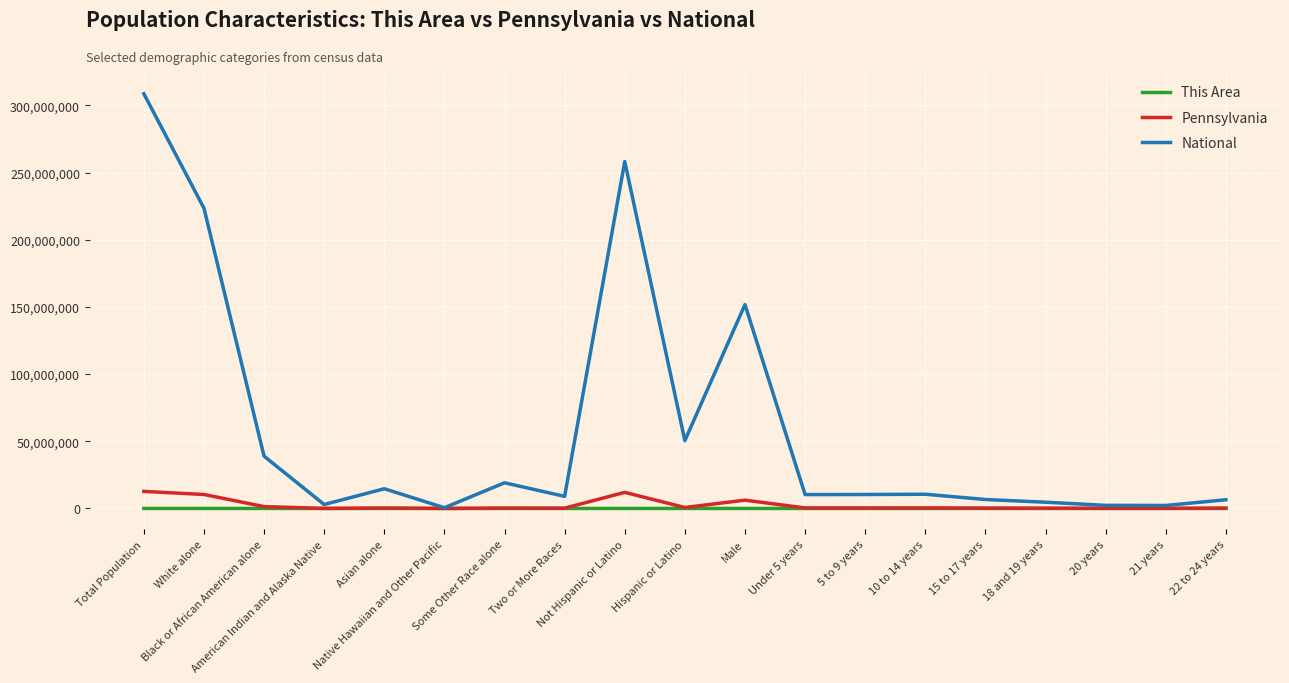

At which category is the sum across all series the highest?

Total Population